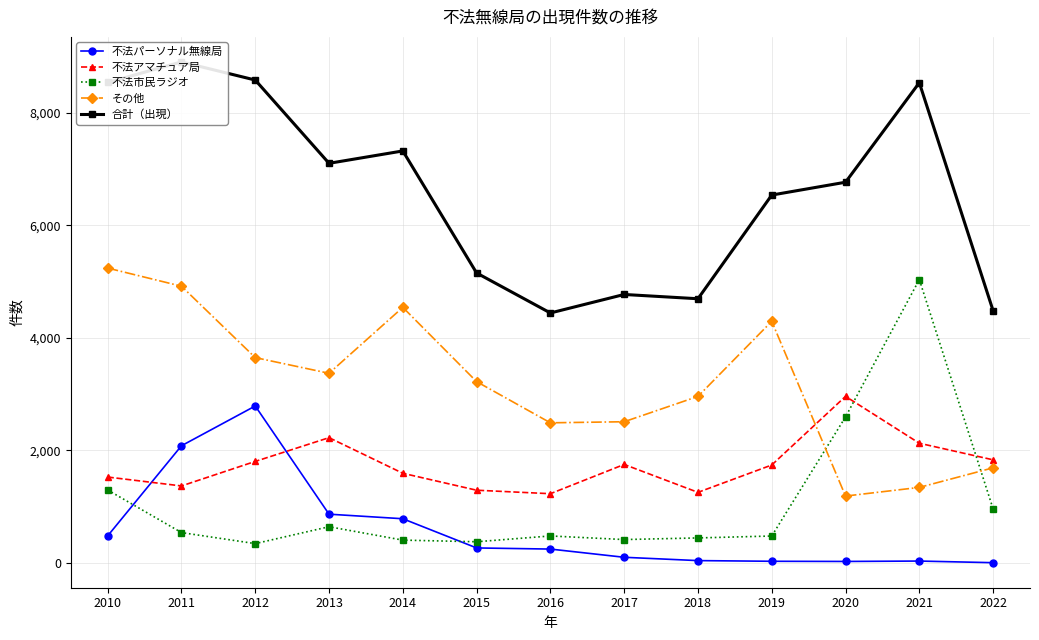

What is the minimum value for その他?

1187